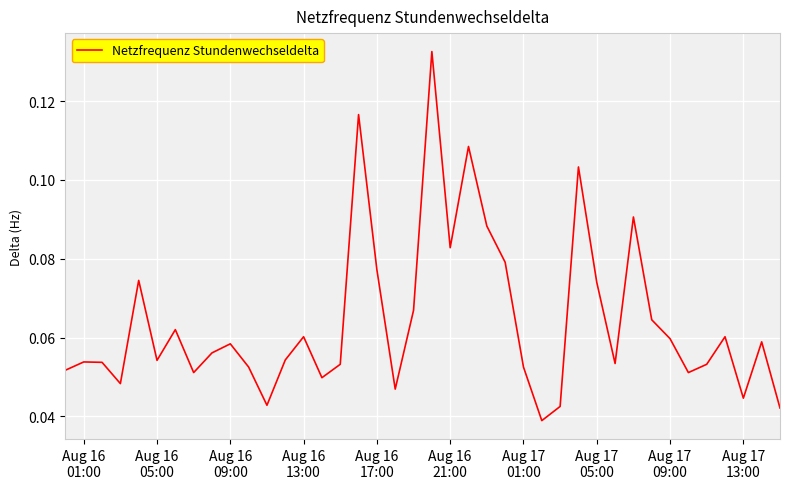

Does the chart have visible grid lines?

Yes